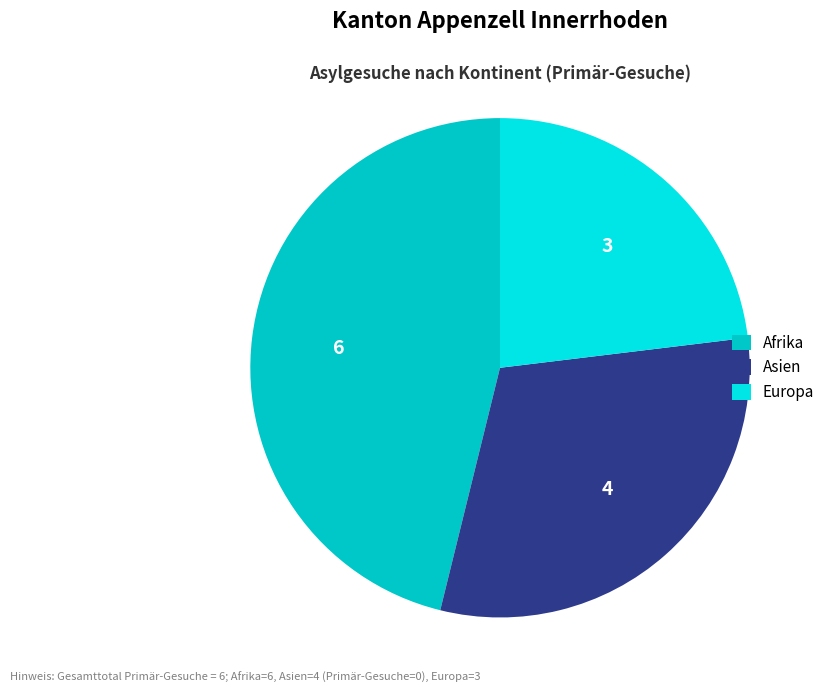

How many slices are in this pie chart?

3